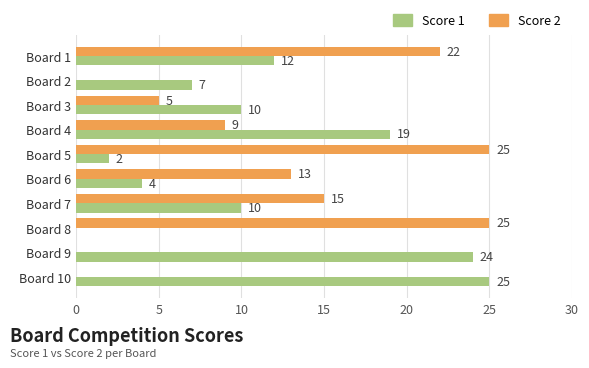

The value of Score 1 at Board 3 is 10. True or false?

True